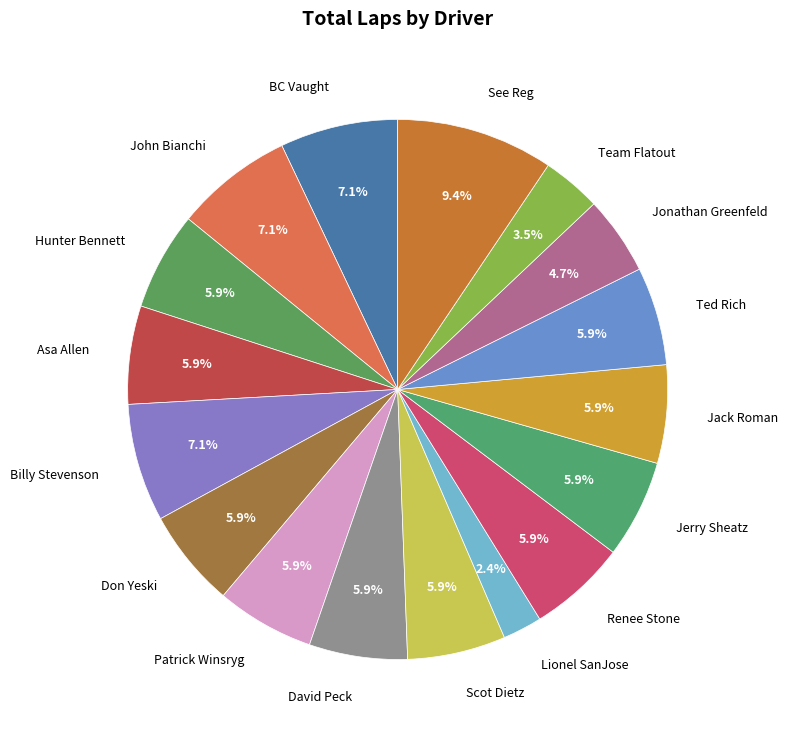

Does any single category account for the majority?

No